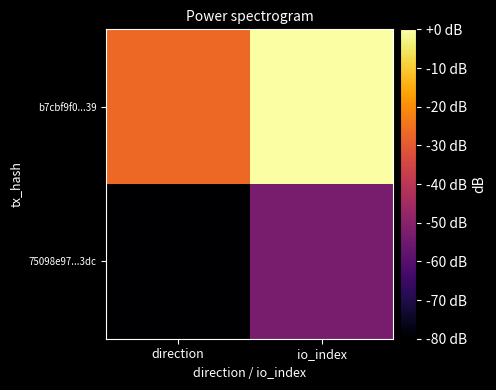

Which has a higher value, direction or io_index?

io_index